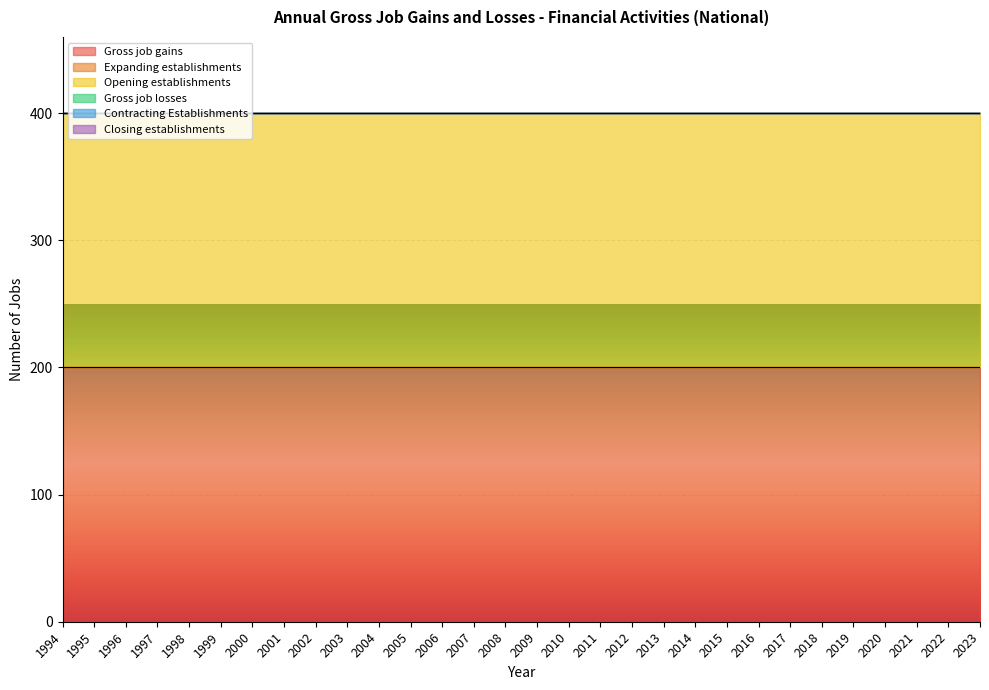

Between 2002 and 2005, which series saw the biggest shift?

Gross job gains